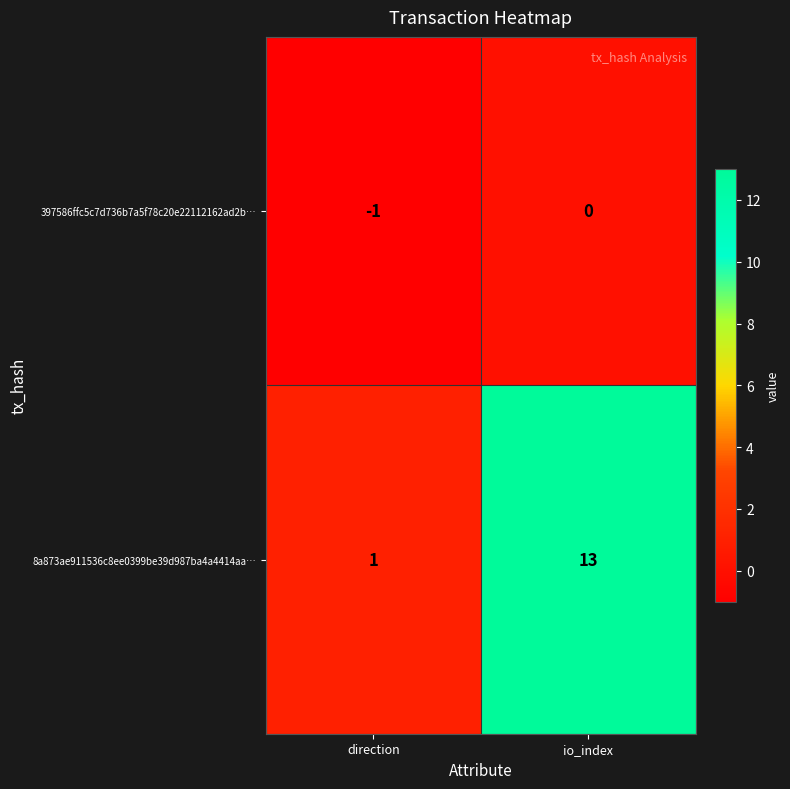

Which series changed the most between direction and io_index?

8a873ae911536c8ee0399be39d987ba4a4414aa…